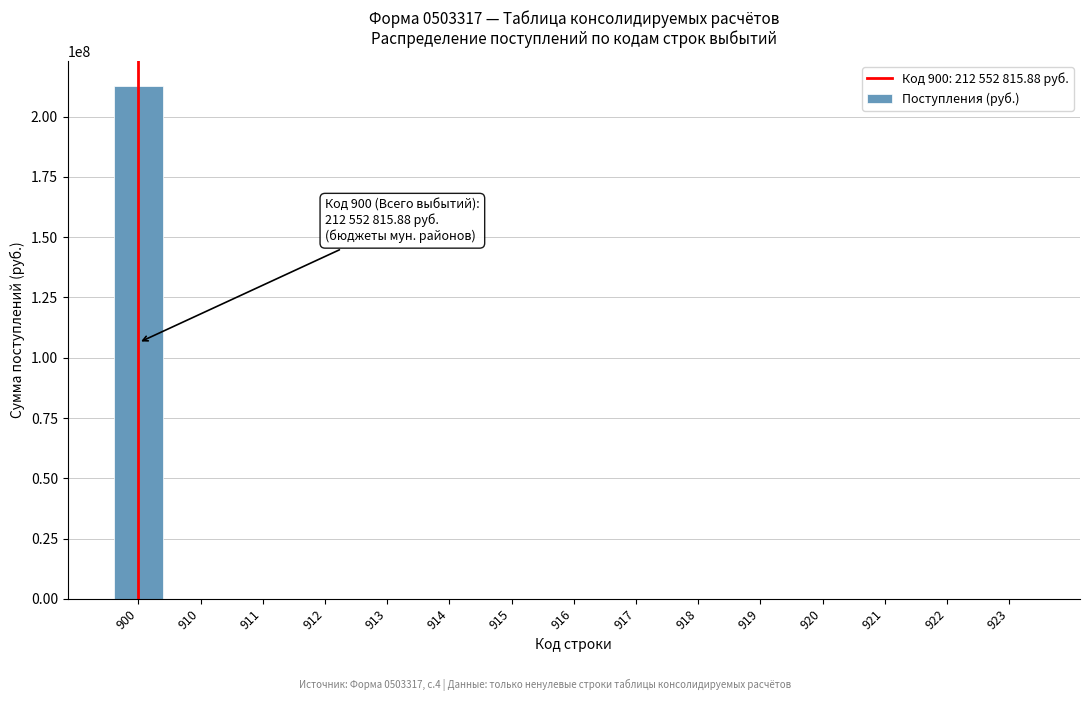

Reading left to right, list all the values displayed in this chart.

900=212552815.9	910=0.0	911=0.0	912=0.0	913=0.0	914=0.0	915=0.0	916=0.0	917=0.0	918=0.0	919=0.0	920=0.0	921=0.0	922=0.0	923=0.0